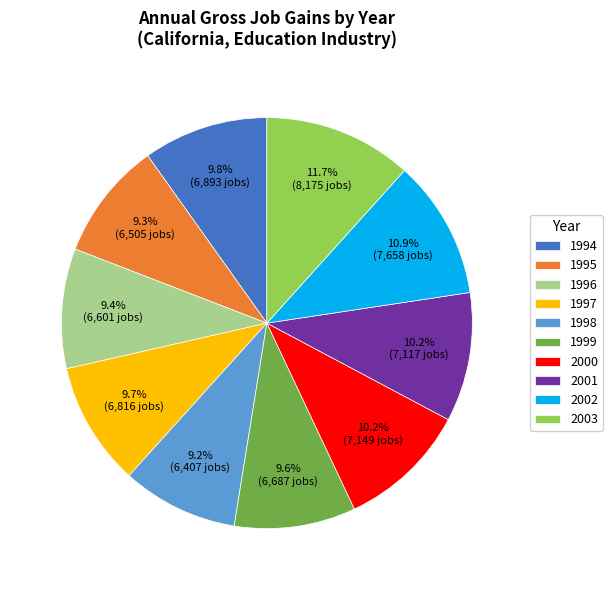

What is the largest slice in the pie chart?

2003